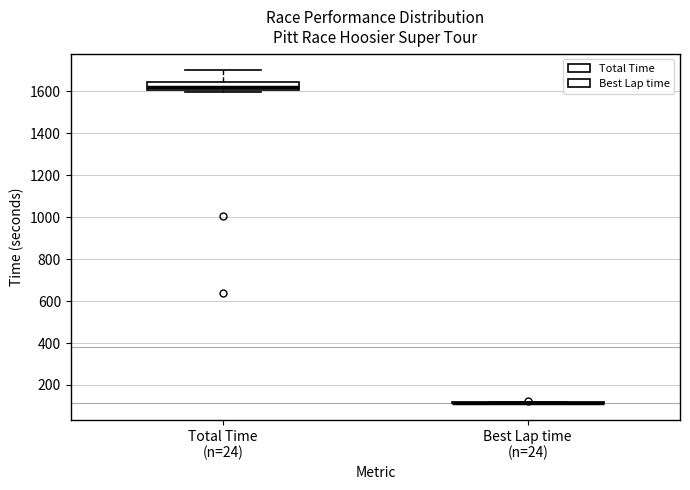

Reading left to right, transcribe this box plot: for each box, give where its median line is, the range the box spans, and where its two whiskers end, as read against the y-axis. The values are not printed on the chart, so give them approximately, as read against the axis.

Total Time (n=24): median 1620, box 1600 to 1640, whiskers 1600 (just below the box's lower edge) to 1700
Best Lap time (n=24): box collapsed to a line at 120, whiskers 120 to 120